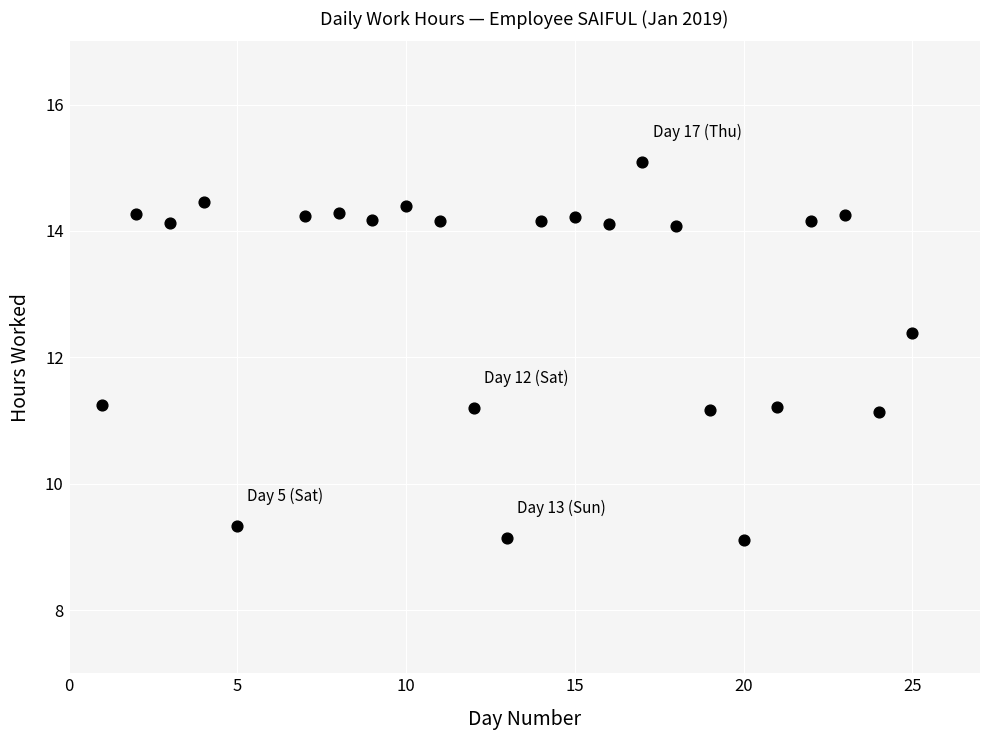

What Y value in the scatter plot is closest to 12?

12.4